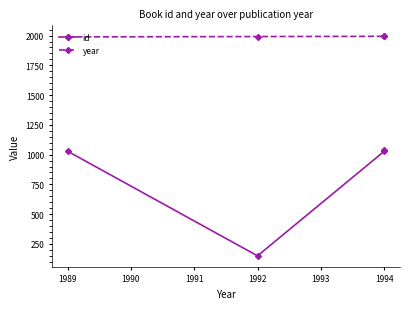

At which label is year closest to 1991?

1992